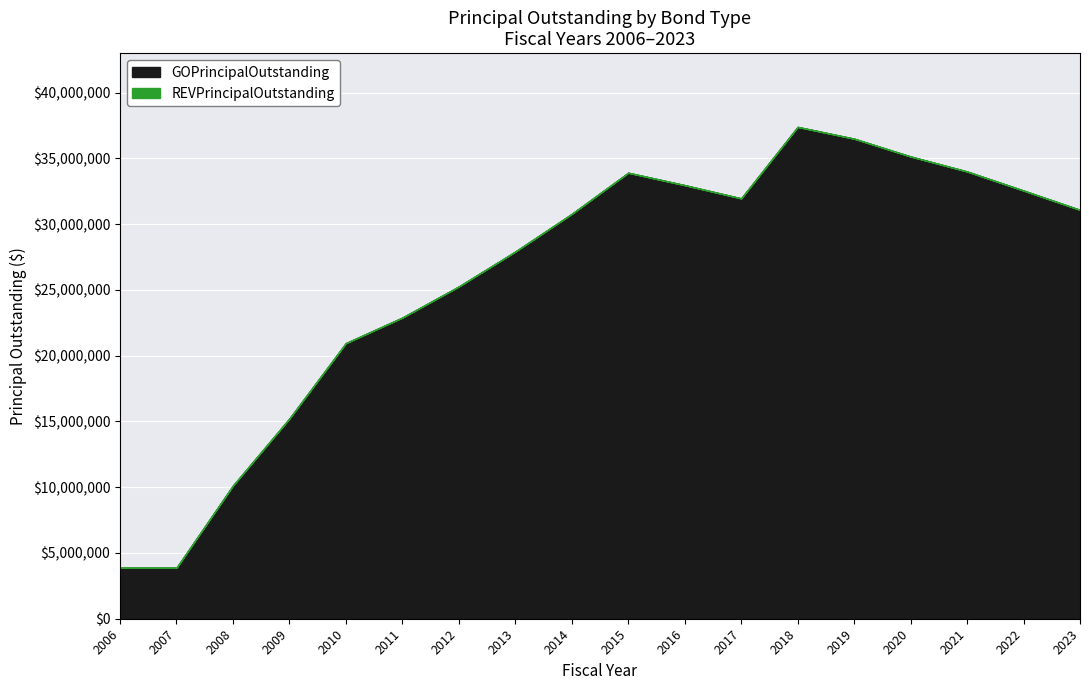

What are all the series names shown in the legend?

GOPrincipalOutstanding, REVPrincipalOutstanding